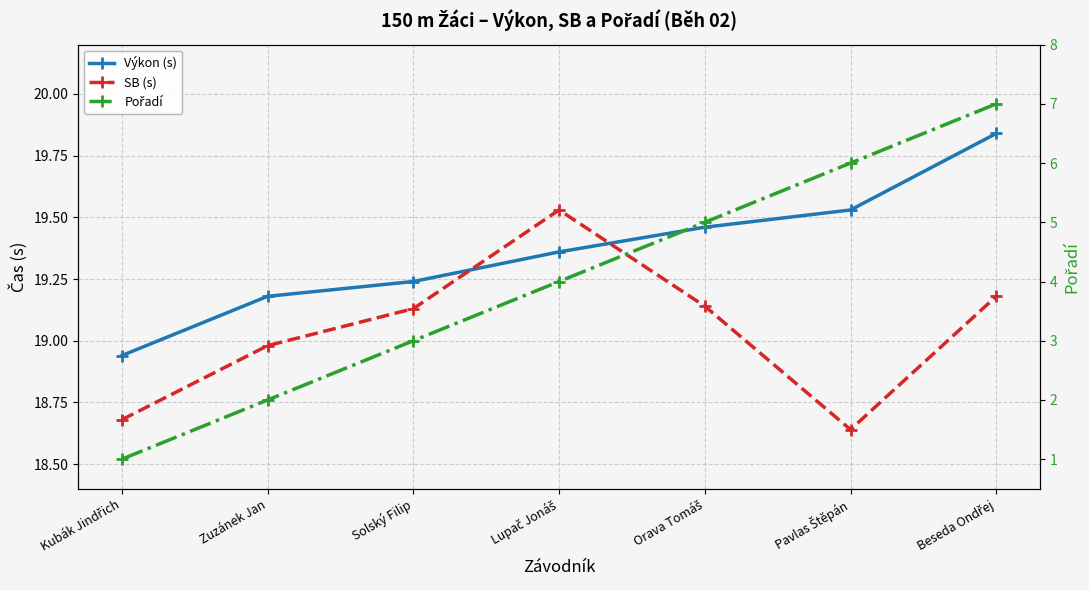

What is the difference between the second highest and minimum values in the Pořadí series?

5.0